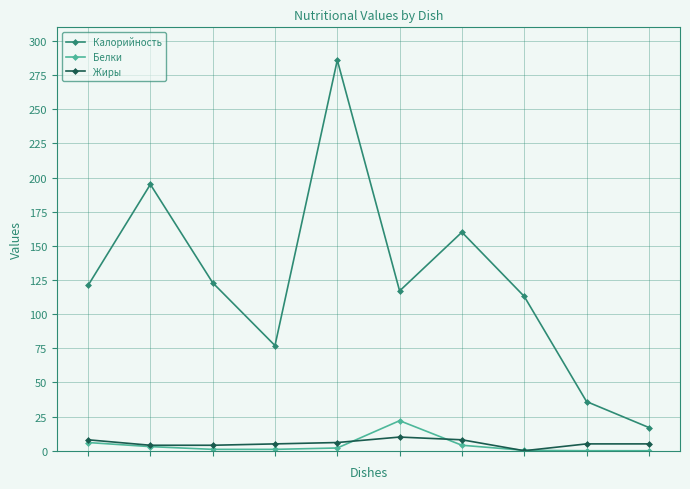

At how many categories does at least one series exceed 88?

7